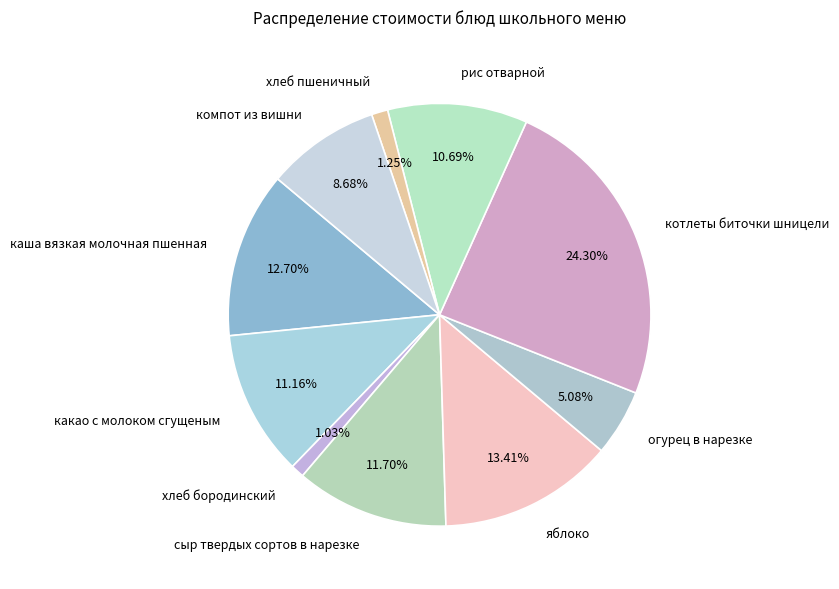

The рис отварной slice represents 11% of the pie. True or false?

True